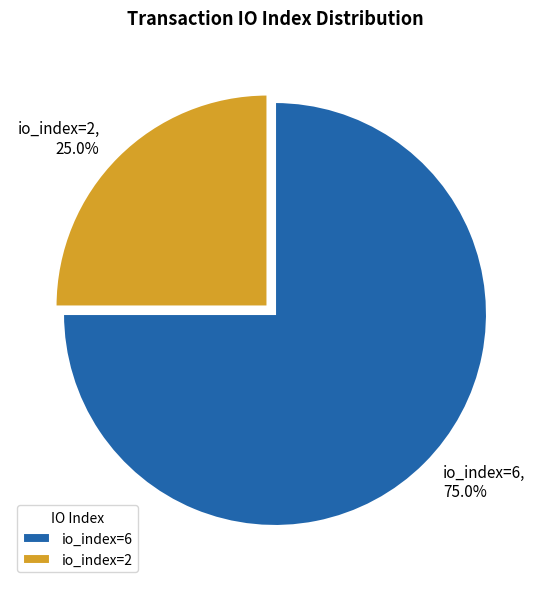

Between io_index=2 and io_index=6, which is larger?

io_index=6